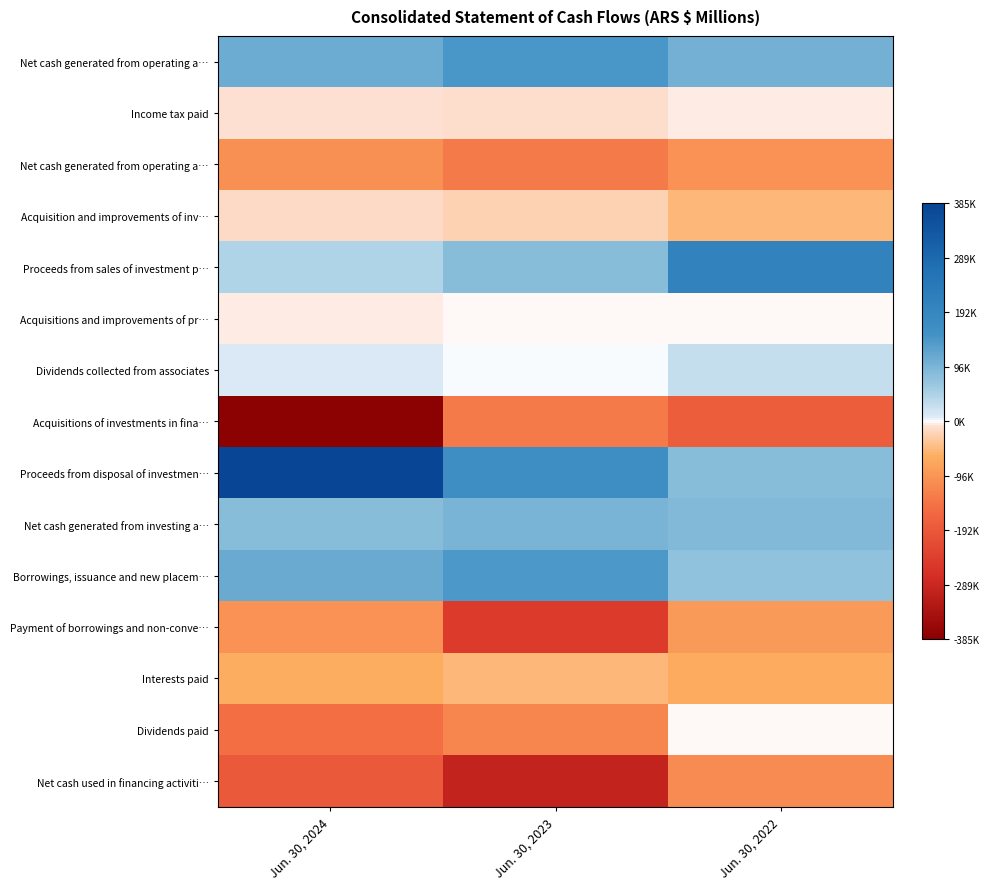

Which label corresponds to the largest value in the chart?

Jun. 30, 2024